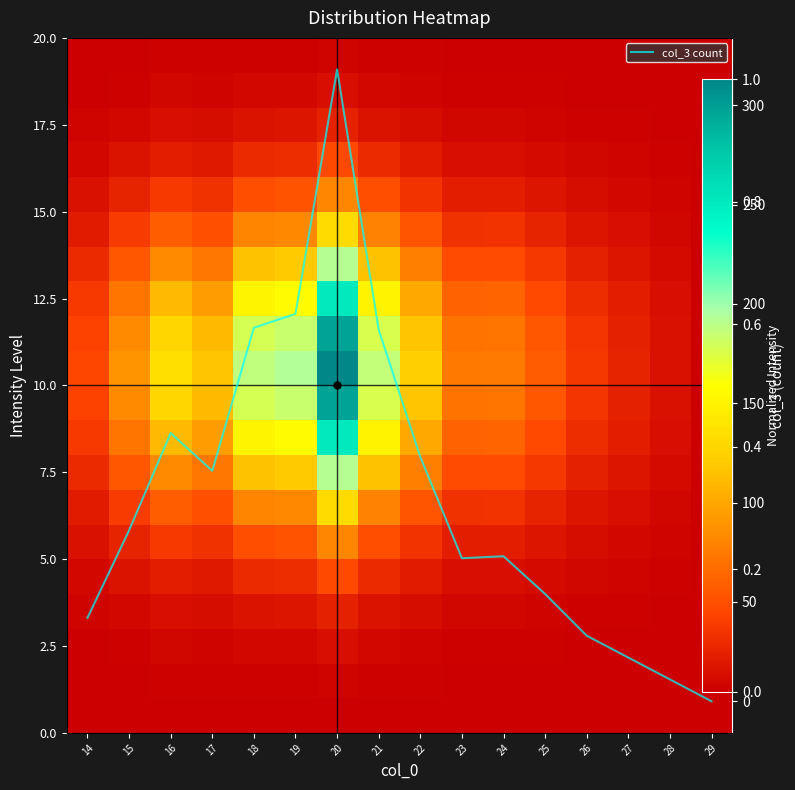

Between 15 and 16, which series saw the biggest shift?

col_3 count